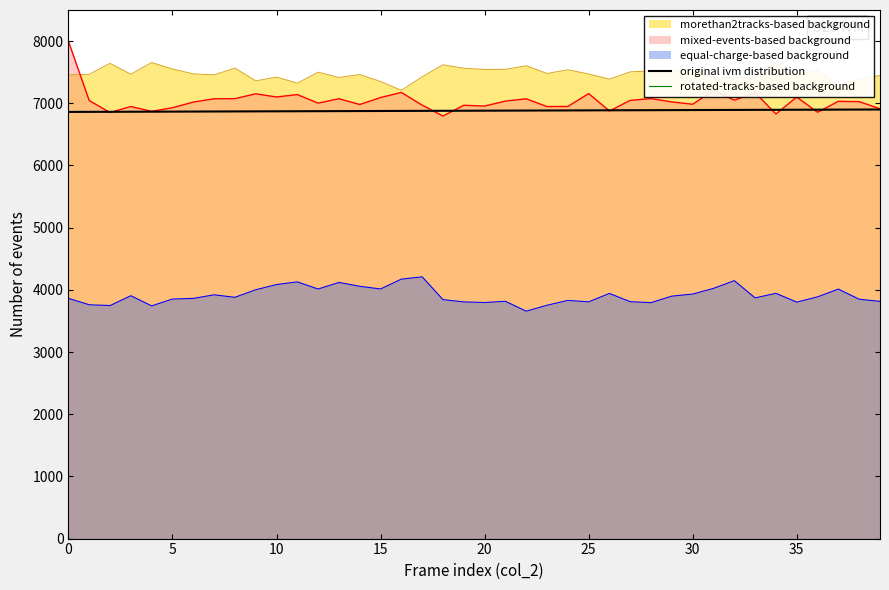

True or false: mixed-events-based background and equal-charge-based background cross at least once.

False